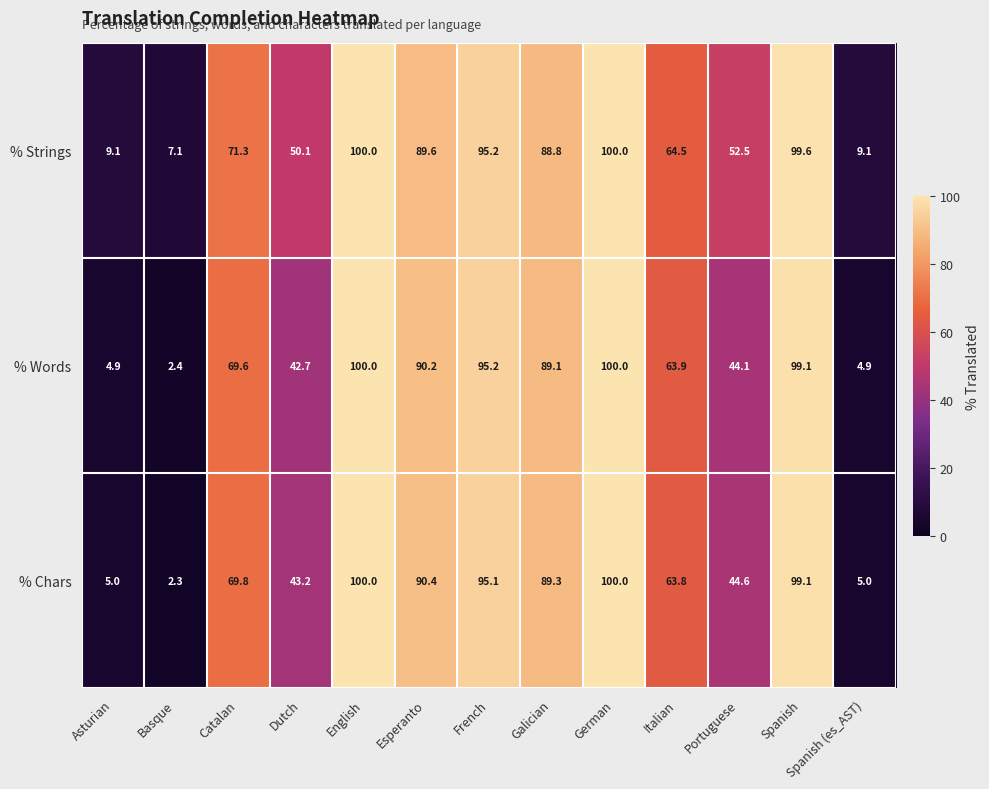

How many data points does each series have?

13